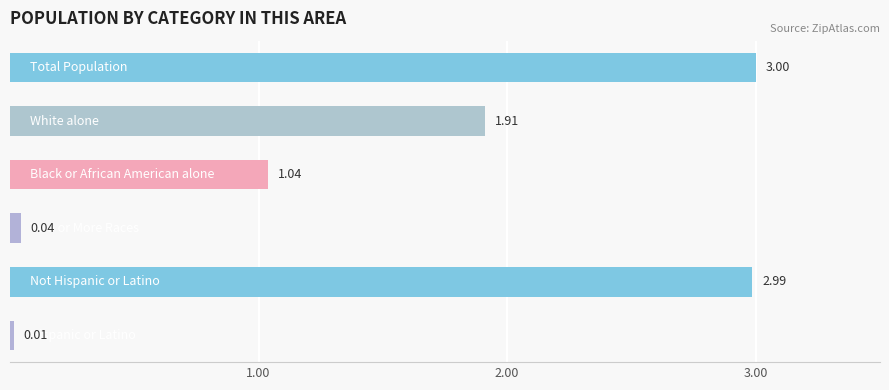

What is the sum of all values?

9.0